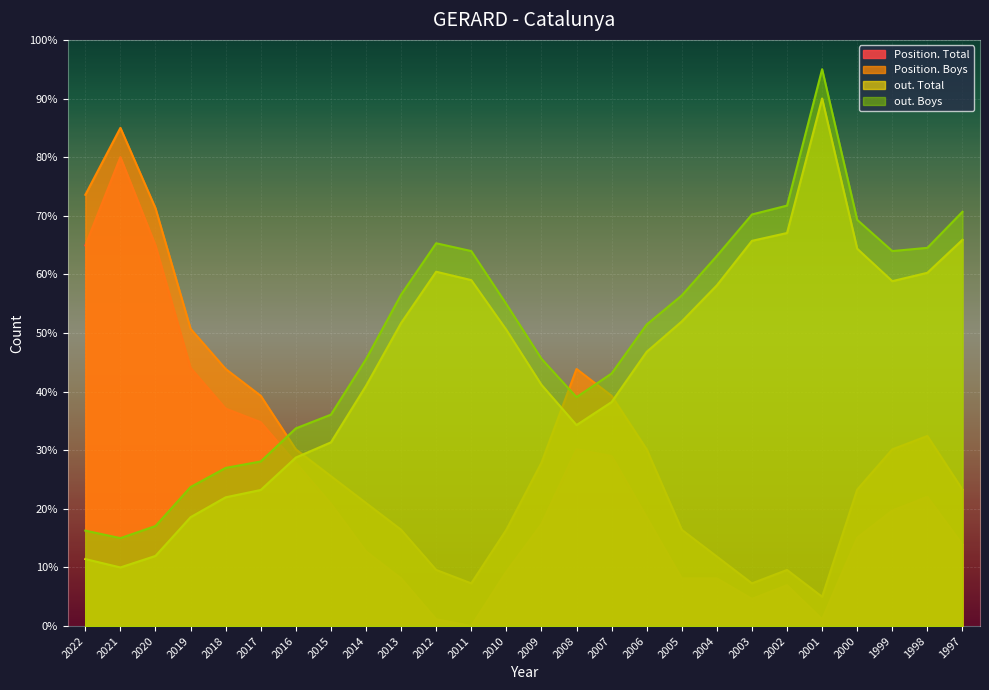

What is the approximate value of Position. Total at 1999?

19.7